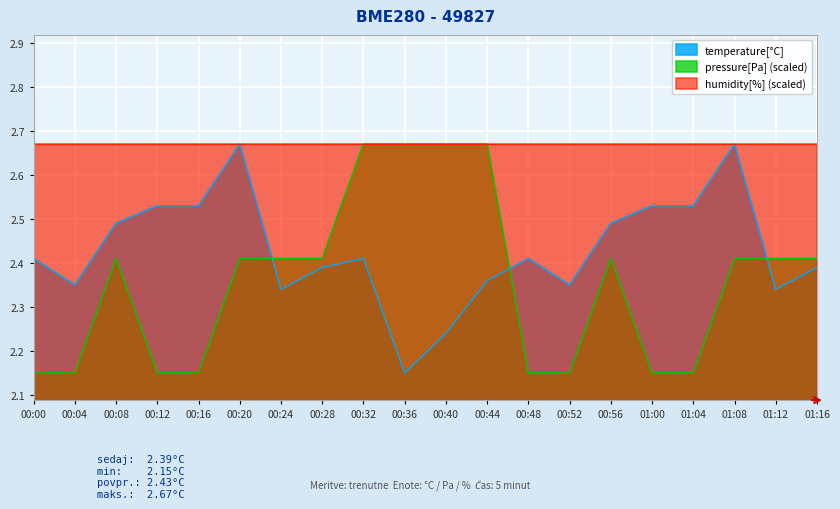

Reading left to right, extract all data points from this chart.

temperature: 2.4	2.4	2.5	2.5	2.5	2.7	2.3	2.4	2.4	2.1	2.2	2.4	2.4	2.4	2.5	2.5	2.5	2.7	2.3	2.4
pressure: 2.1	2.1	2.4	2.1	2.1	2.4	2.4	2.4	2.7	2.7	2.7	2.7	2.1	2.1	2.4	2.1	2.1	2.4	2.4	2.4